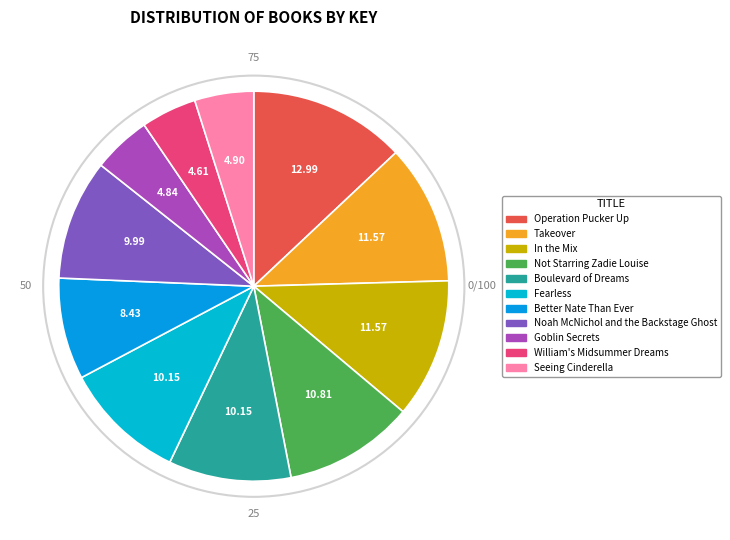

Which slice is the largest?

Operation Pucker Up